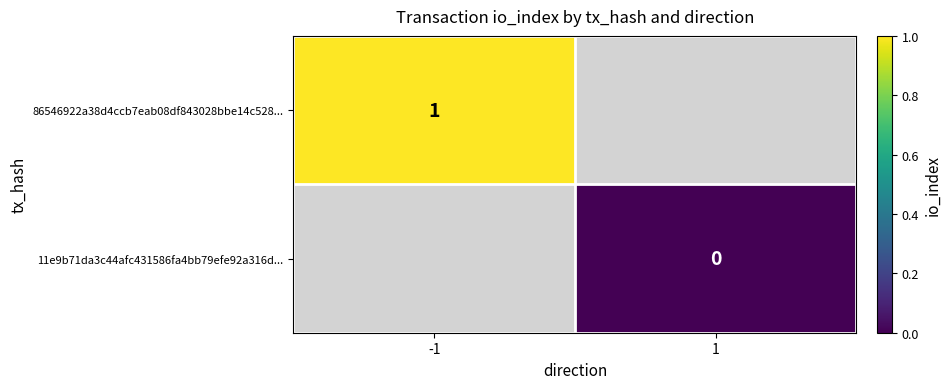

The value of 86546922a38d4ccb7eab08df843028bbe14c528... at -1 is 2. True or false?

False